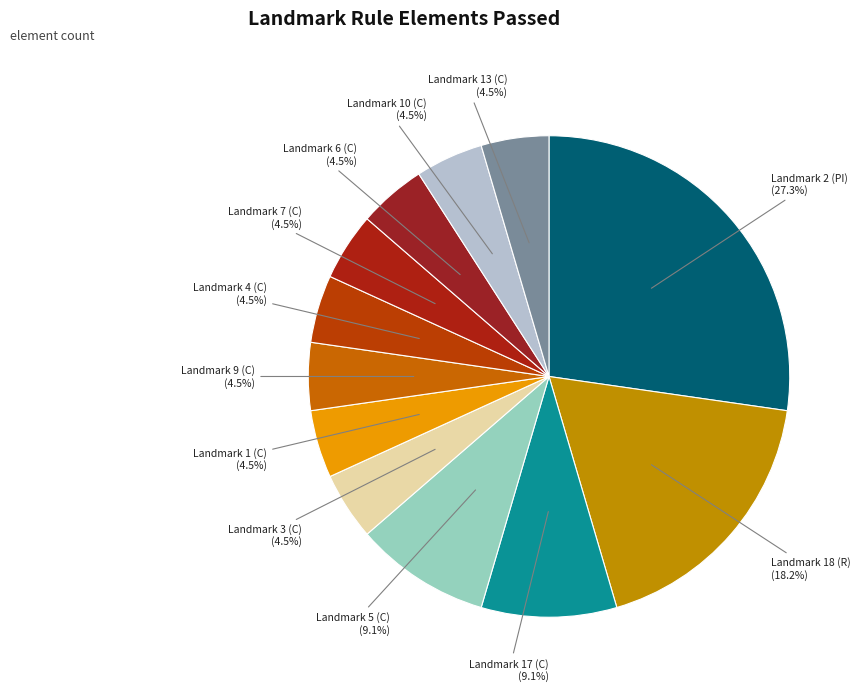

Does Landmark 13 (C) represent more than half of the total?

No